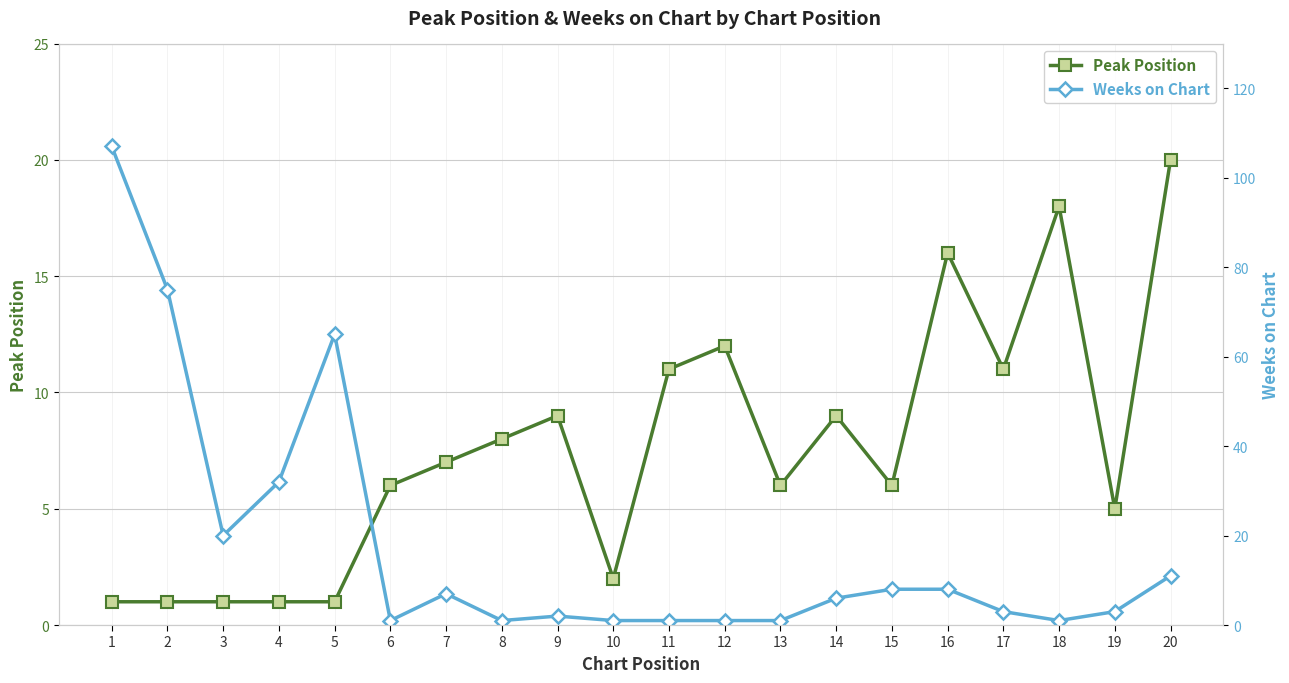

Does the chart display data point markers on the line(s)?

Yes